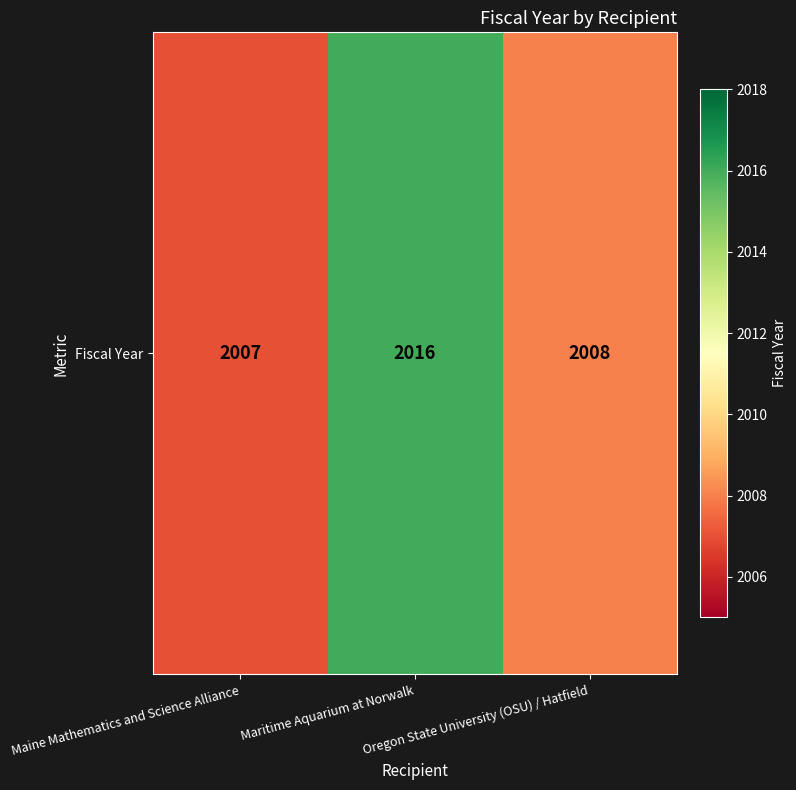

Reading left to right, transcribe all the data shown in this chart.

Maine Mathematics and Science Alliance=2007	Maritime Aquarium at Norwalk=2016	Oregon State University (OSU) / Hatfield=2008